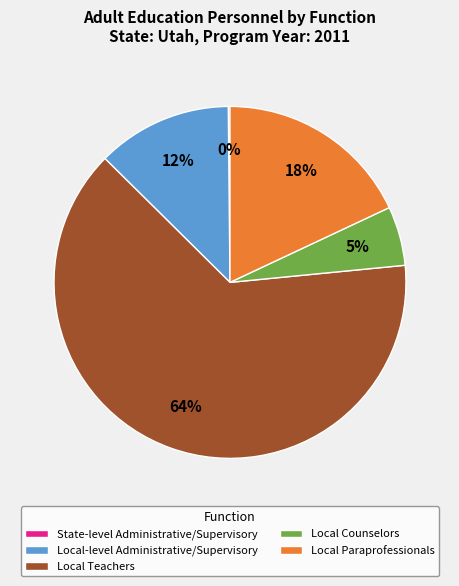

To the nearest percent, what is the average slice percentage?

20%